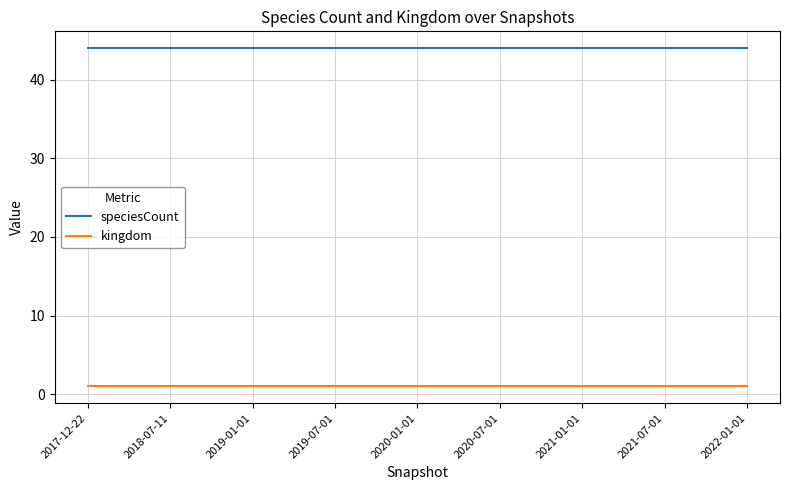

True or false: speciesCount and kingdom intersect in this chart.

False